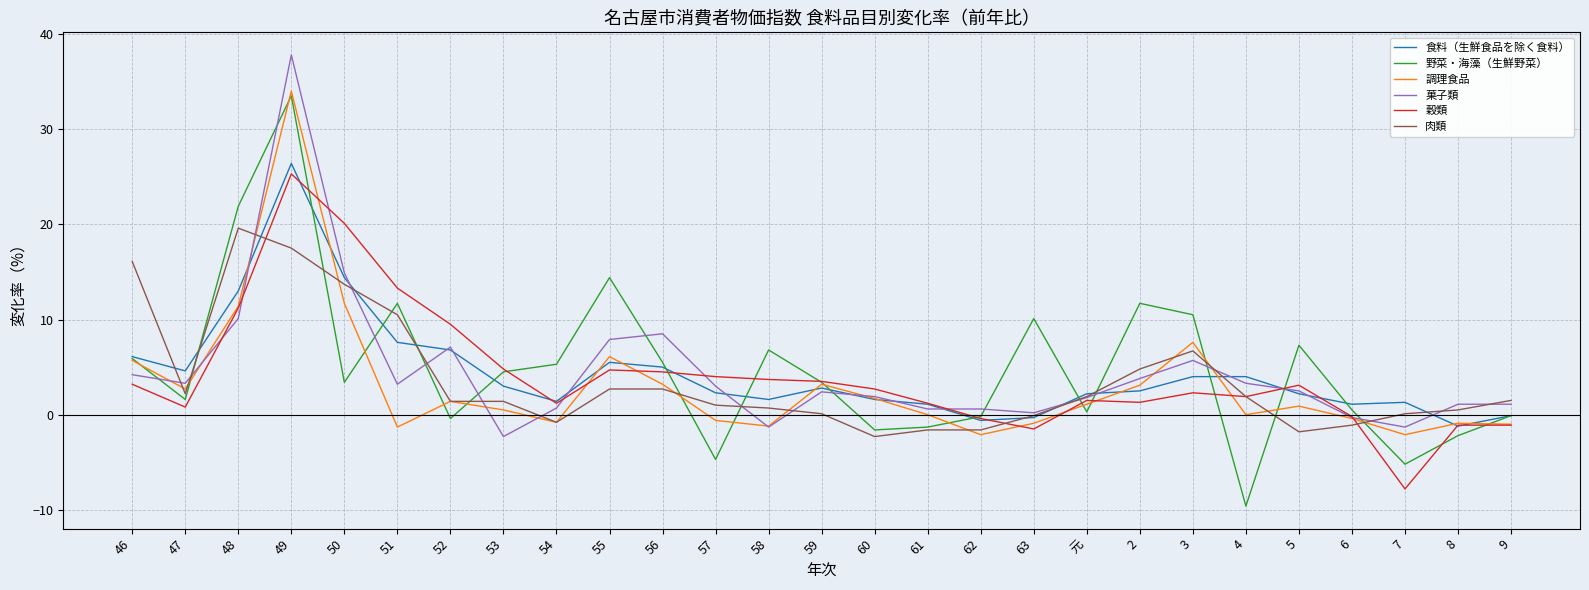

Where is the first local maximum for 肉類?

48